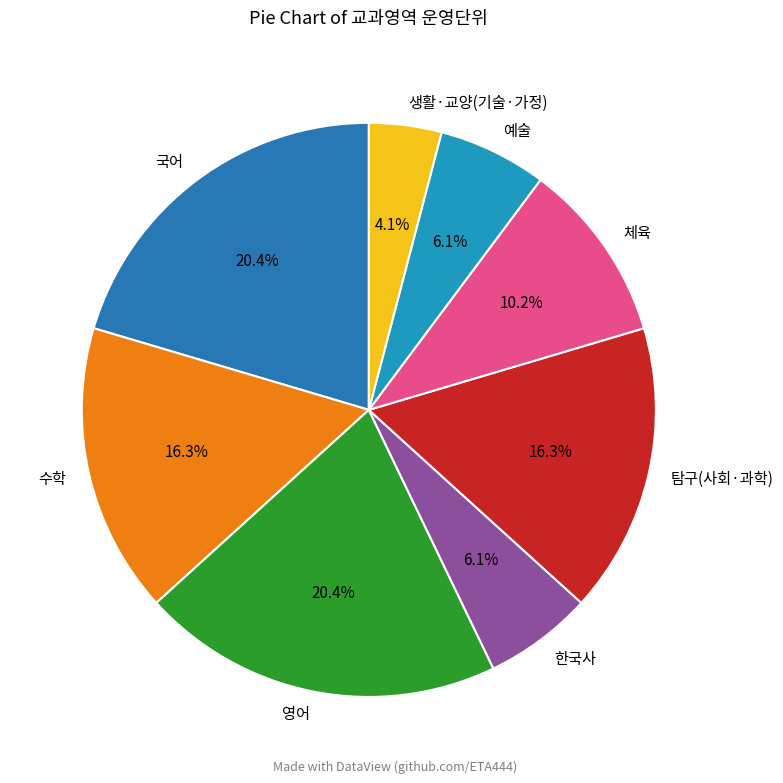

Is it true that 국어 is 5% of the pie?

False